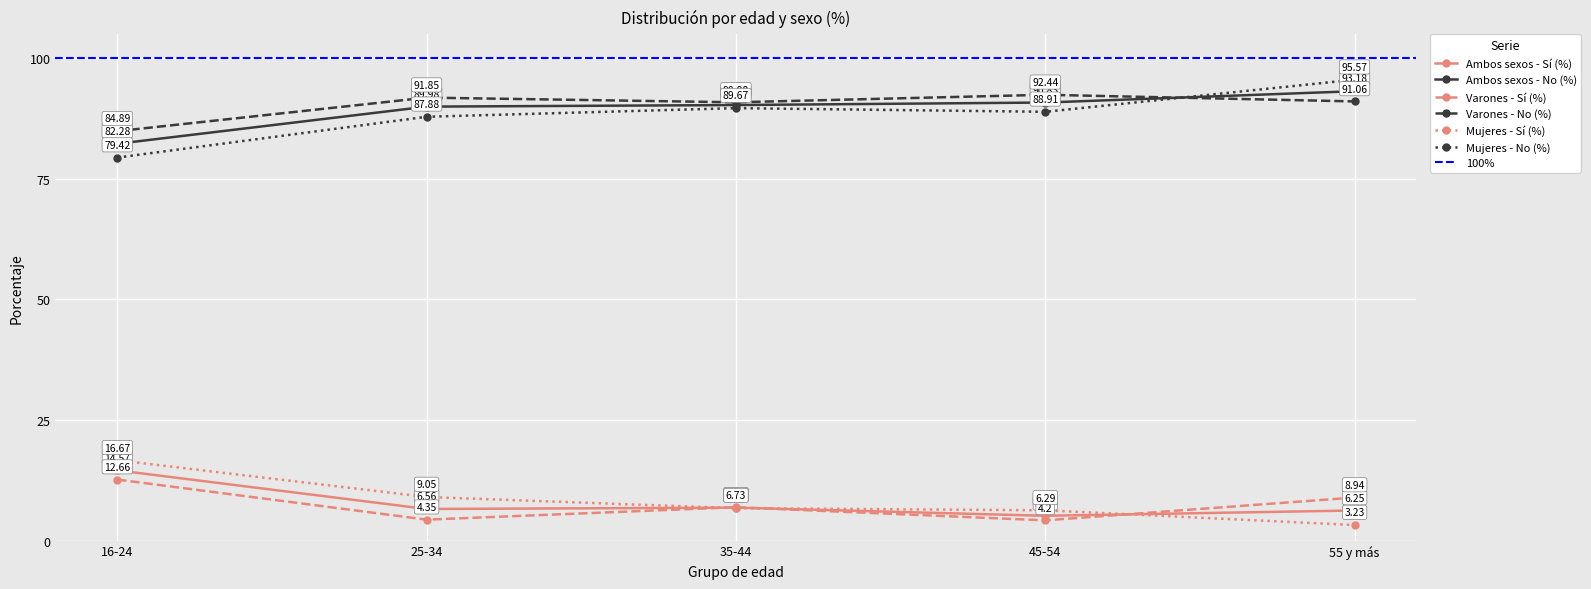

At which category does the chart reach its minimum across all series?

55 y más